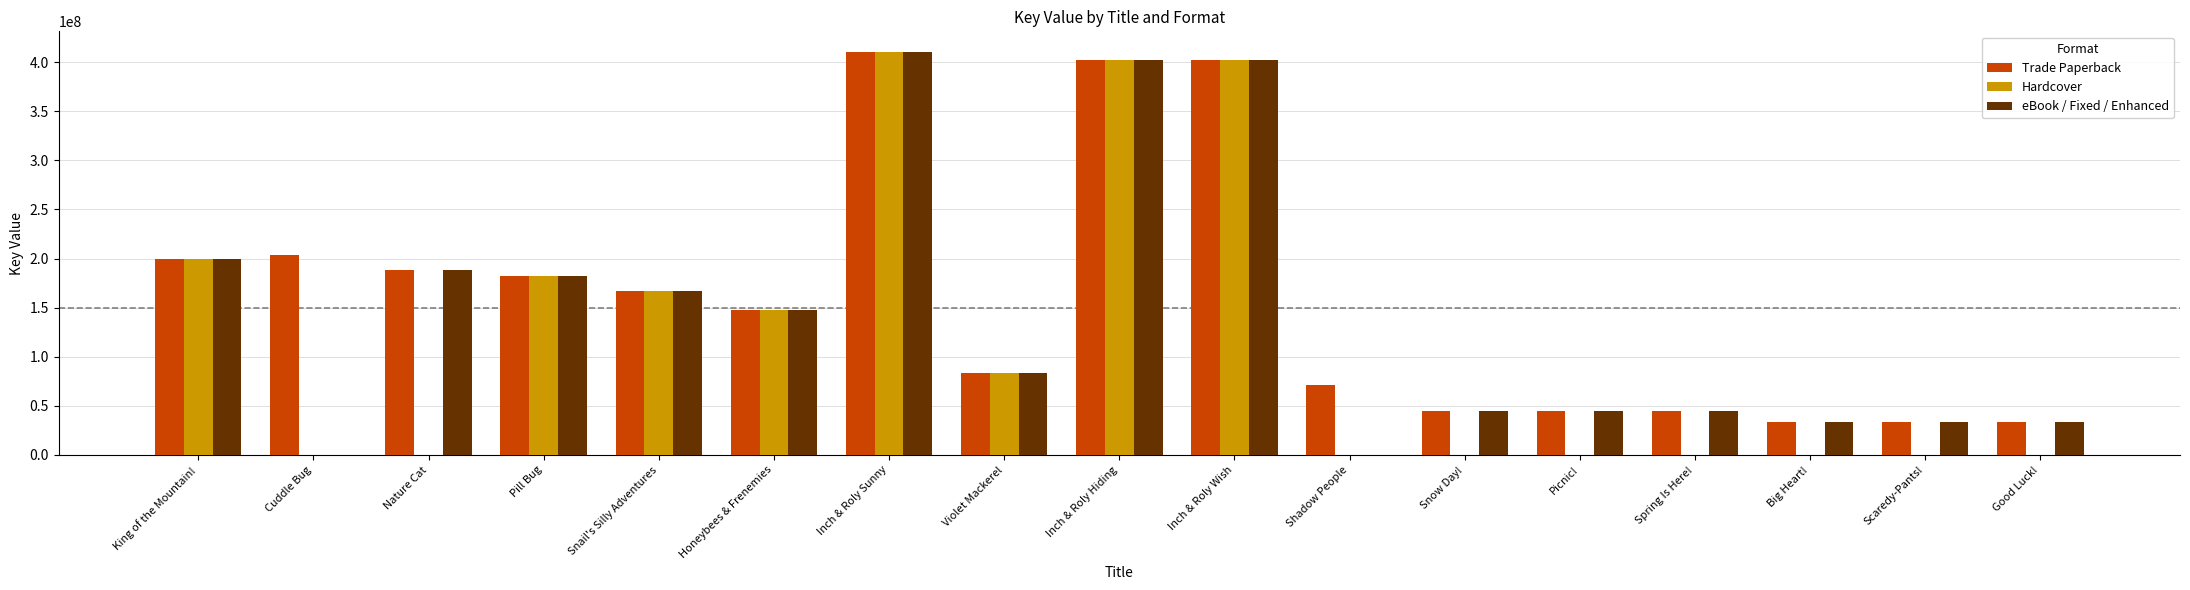

Count the number of categories in the chart.

17